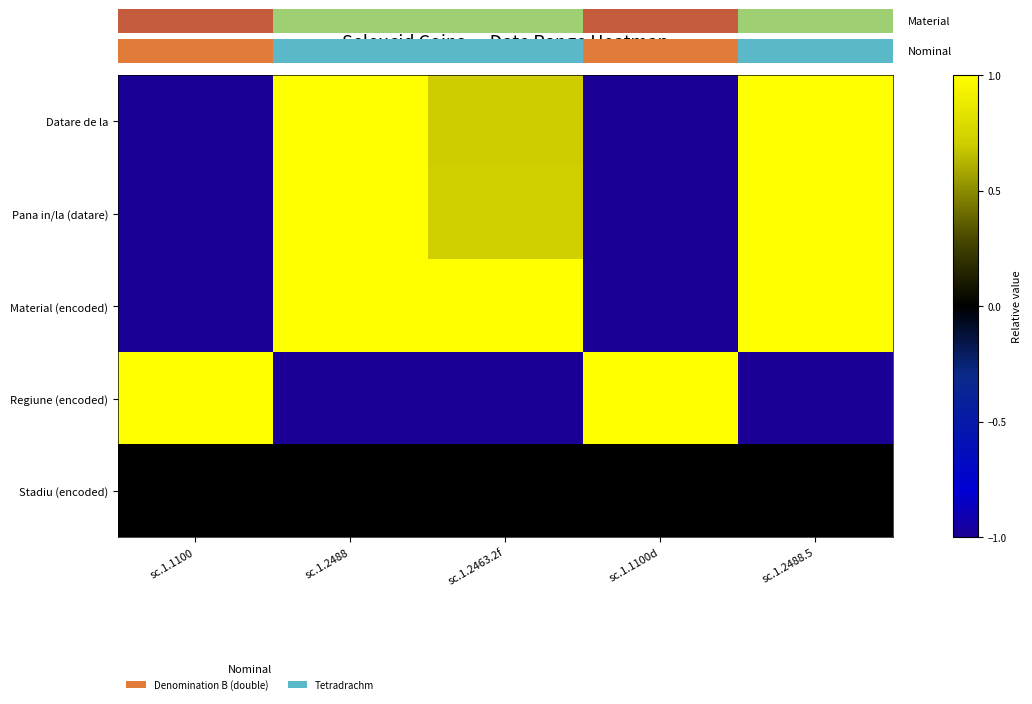

How many data points in Datare de la are less than 0?

2